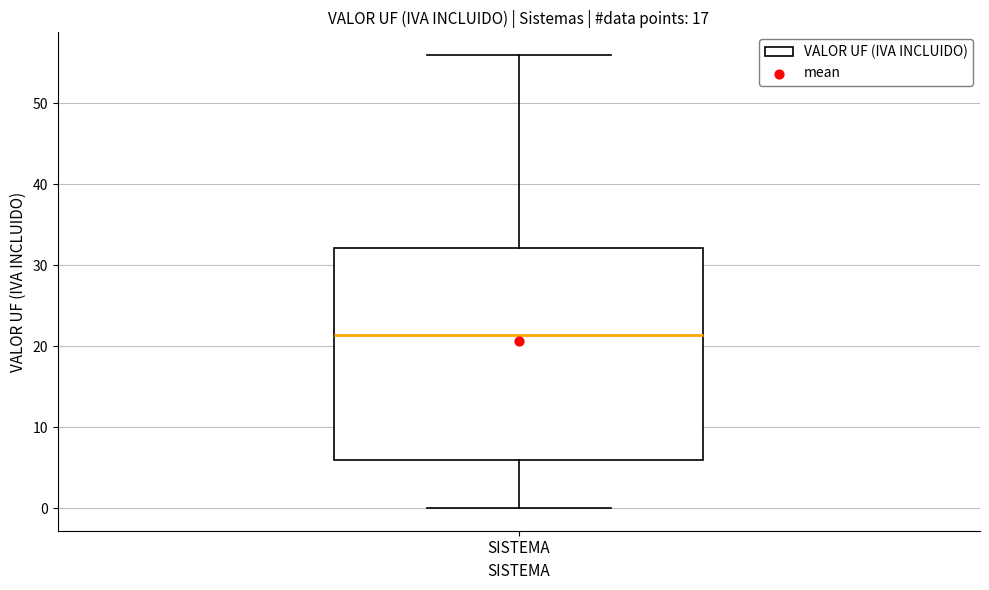

Read this box plot against the y-axis: the position of the median line, the range covered by the box, and the ends of both whiskers. The values are not printed on the chart, so give them approximately, as read against the axis.

median 21, box 6 to 32, whiskers 0 to 56